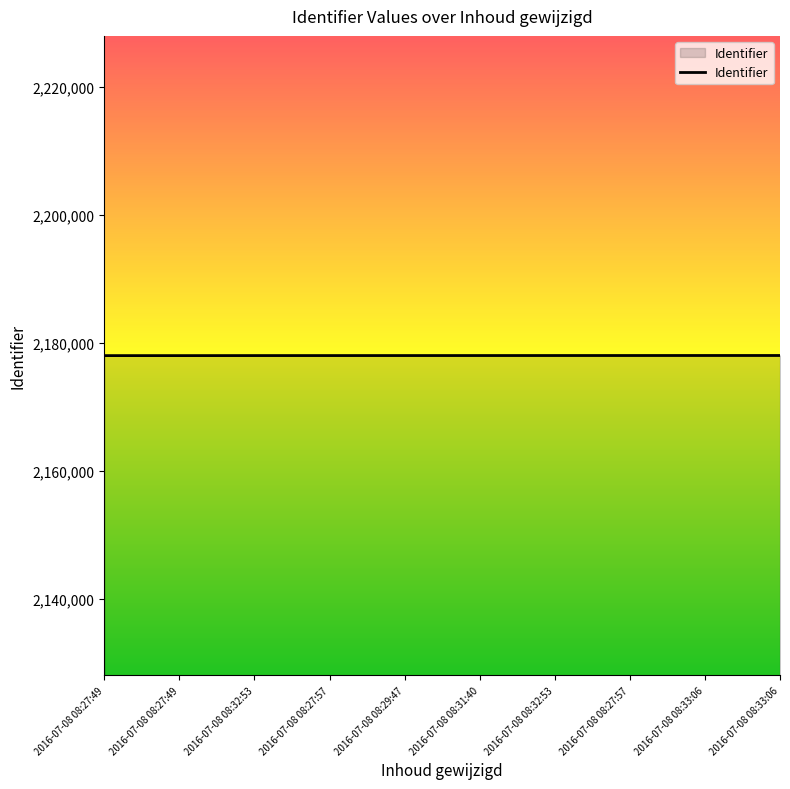

Which has a higher value, 2016-07-08 08:33:06 or 2016-07-08 08:27:49?

2016-07-08 08:33:06